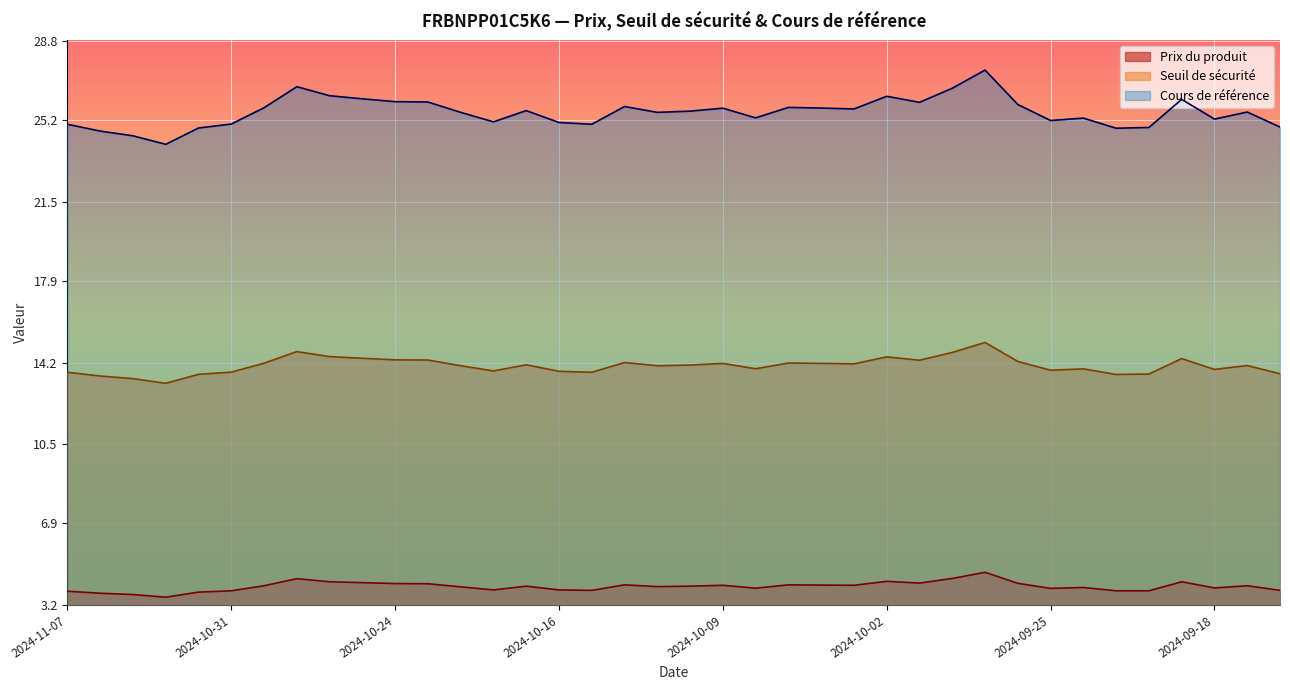

How many lines are shown in the chart?

3